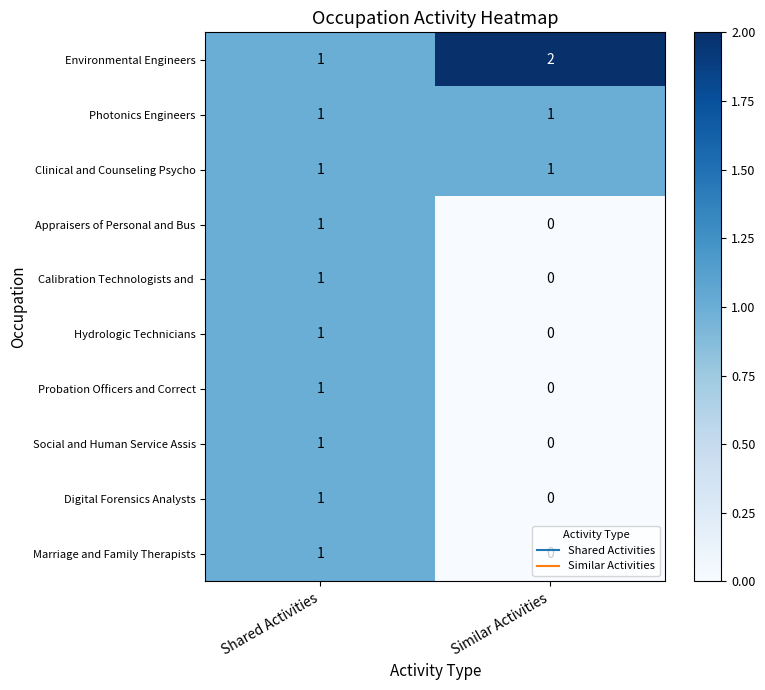

Rank the categories by Environmental Engineers value from lowest to highest.

Shared Activities, Similar Activities